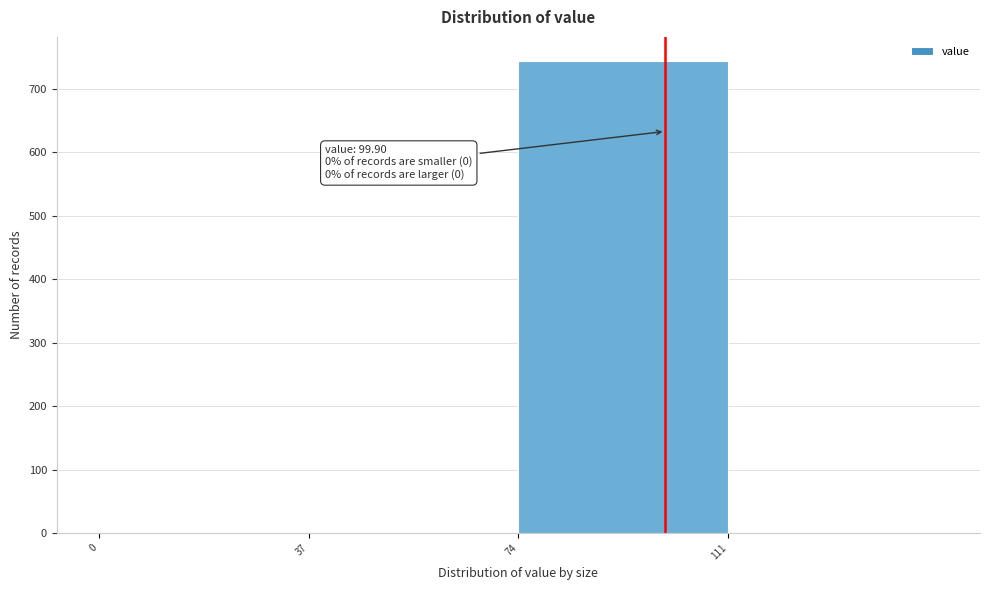

Over which range of the x-axis is the bar tallest?

74 to 111